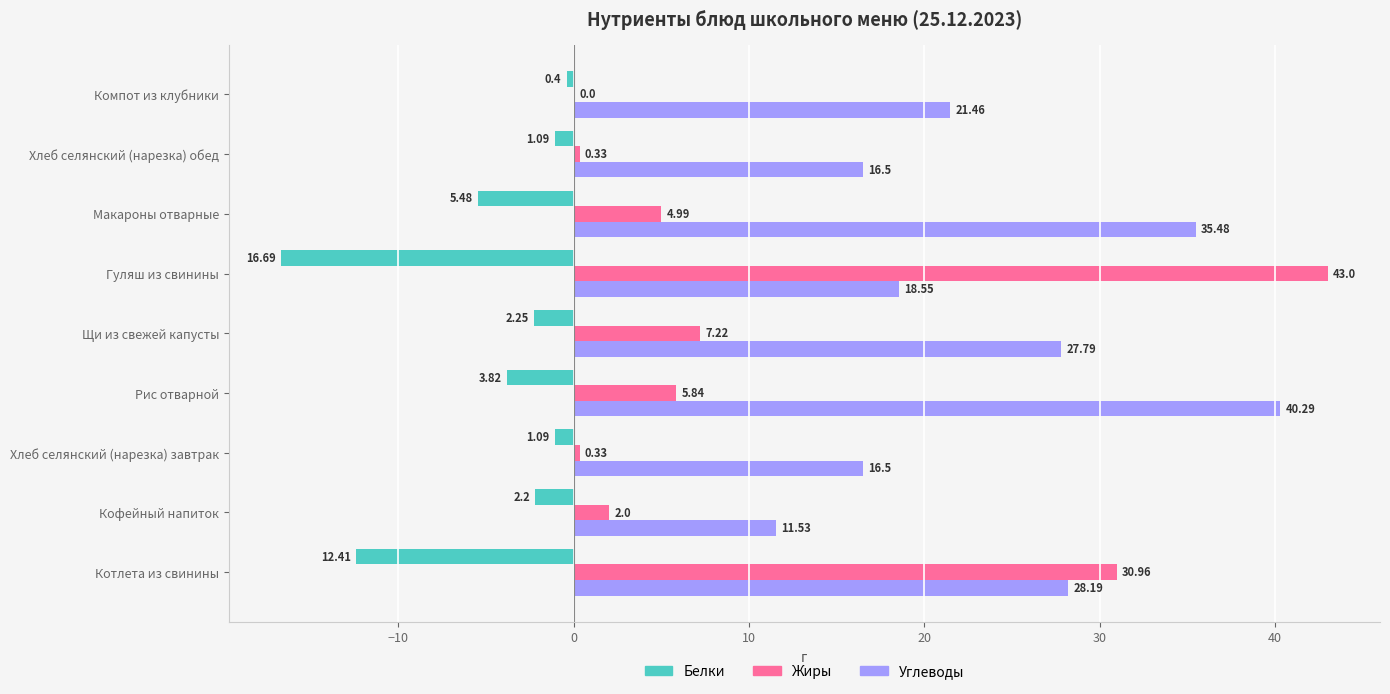

What is the maximum value shown in the chart?

43.0